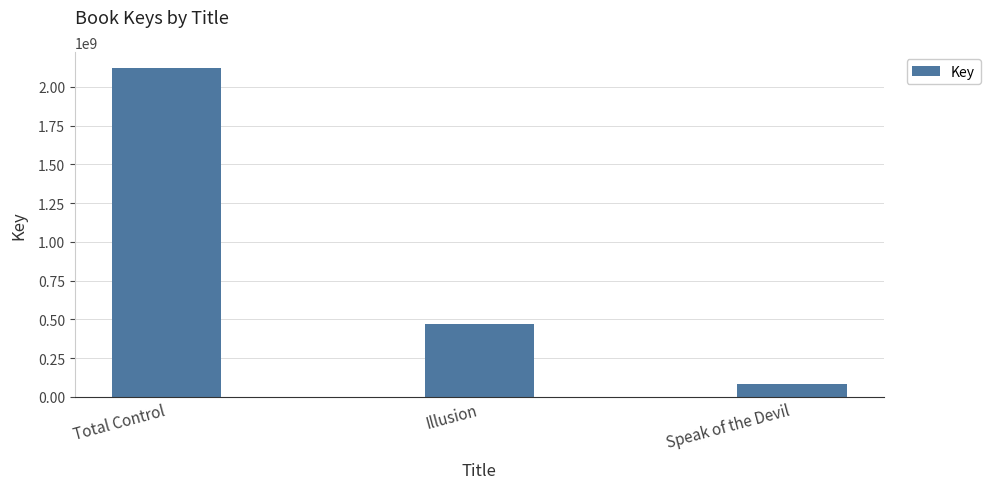

The value at Illusion is 471132425. True or false?

True